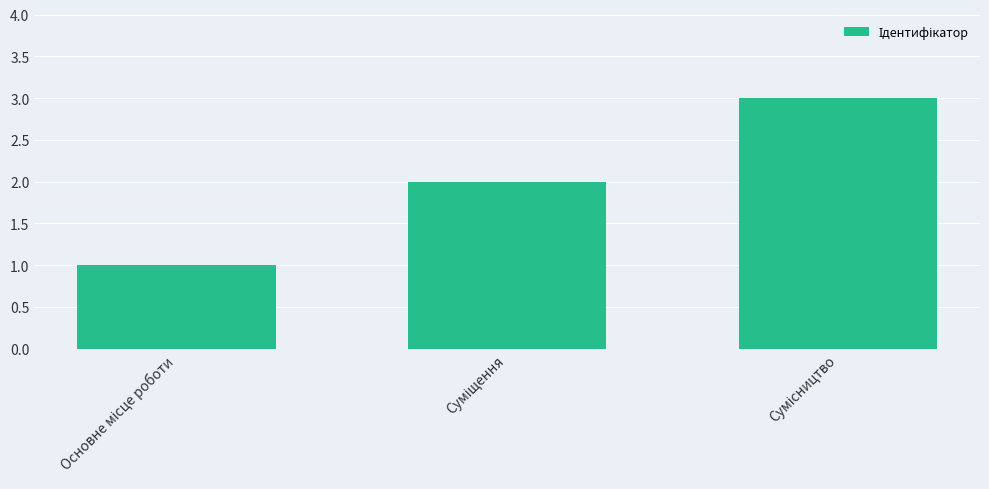

Reading left to right, transcribe all the data shown in this chart.

1	2	3